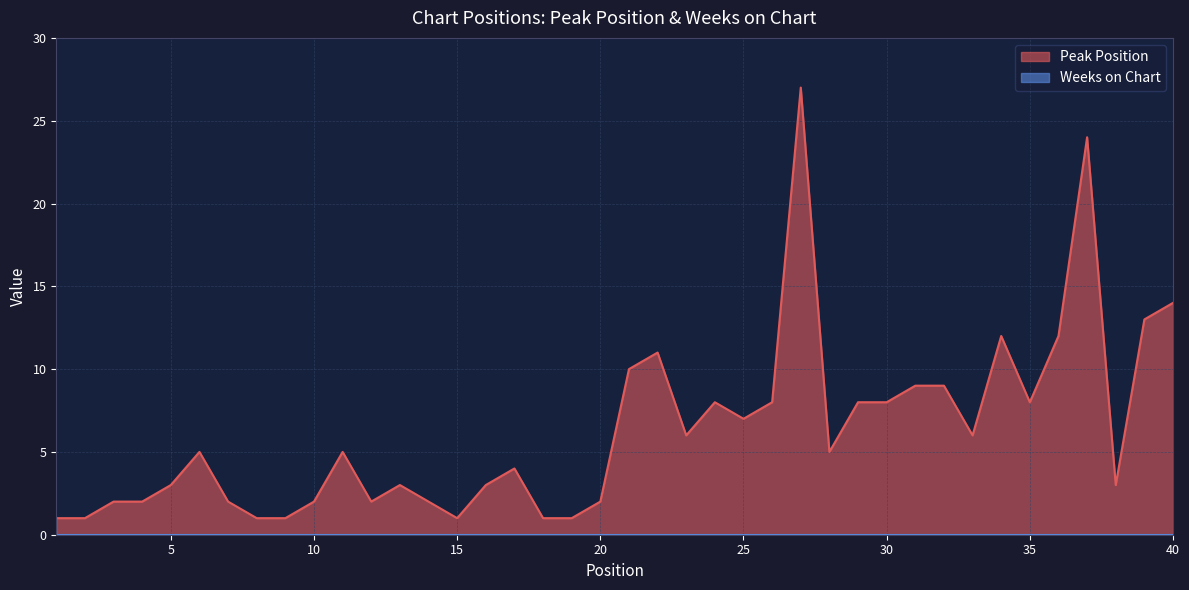

How many interior local valleys (lower than both neighbors) does the data have?

8